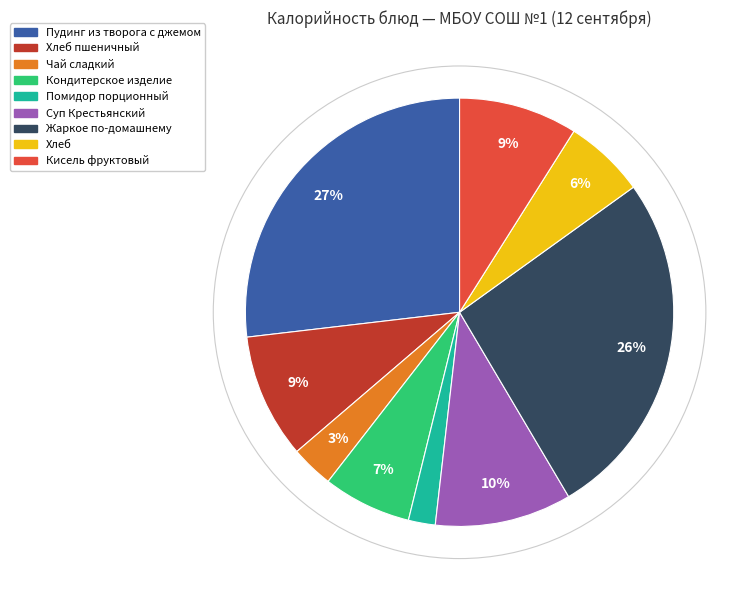

Does any single category account for the majority?

No